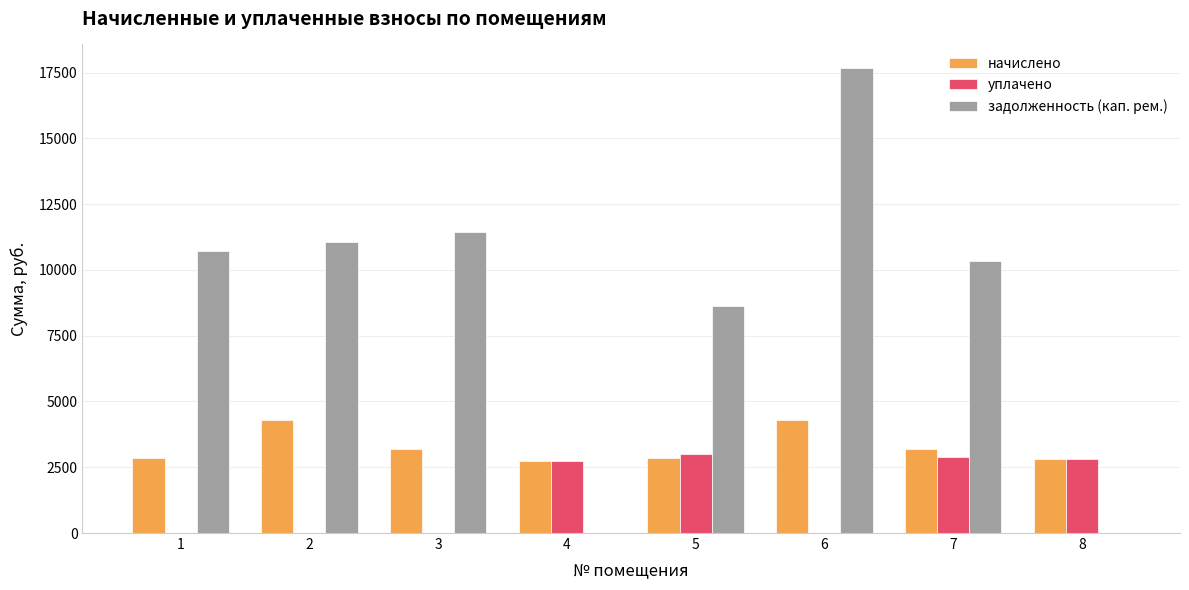

Are the bars horizontal?

No